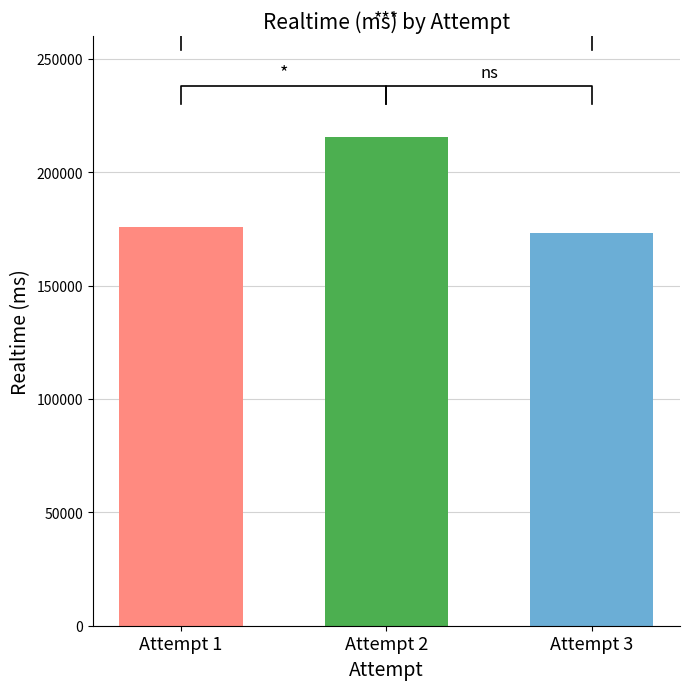

Rank the categories by value from highest to lowest.

Attempt 2, Attempt 1, Attempt 3